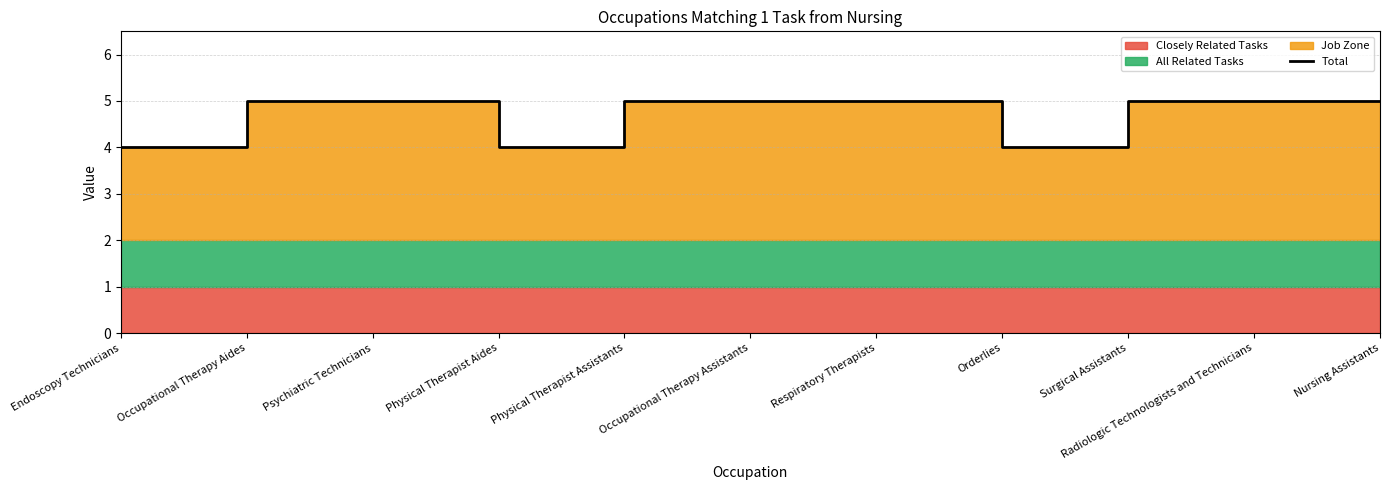

Where is the first local minimum?

Physical Therapist Aides